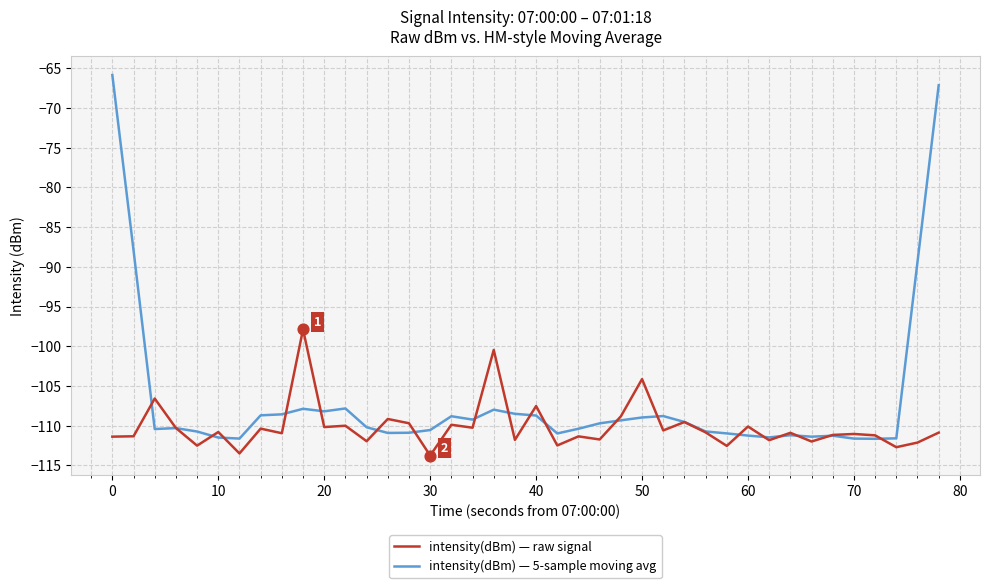

Which series has the largest total across all categories?

intensity(dBm) — 5-sample moving avg